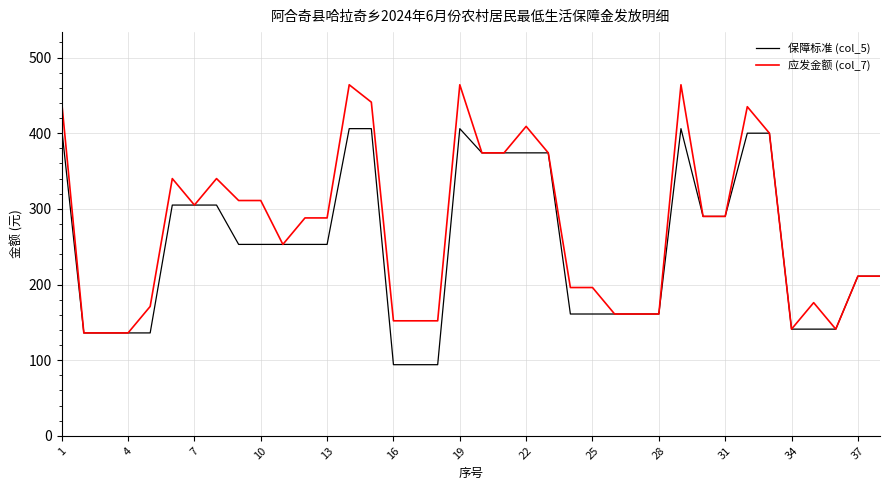

Rank the series by their maximum value, from lowest to highest.

保障标准 (col_5), 应发金额 (col_7)